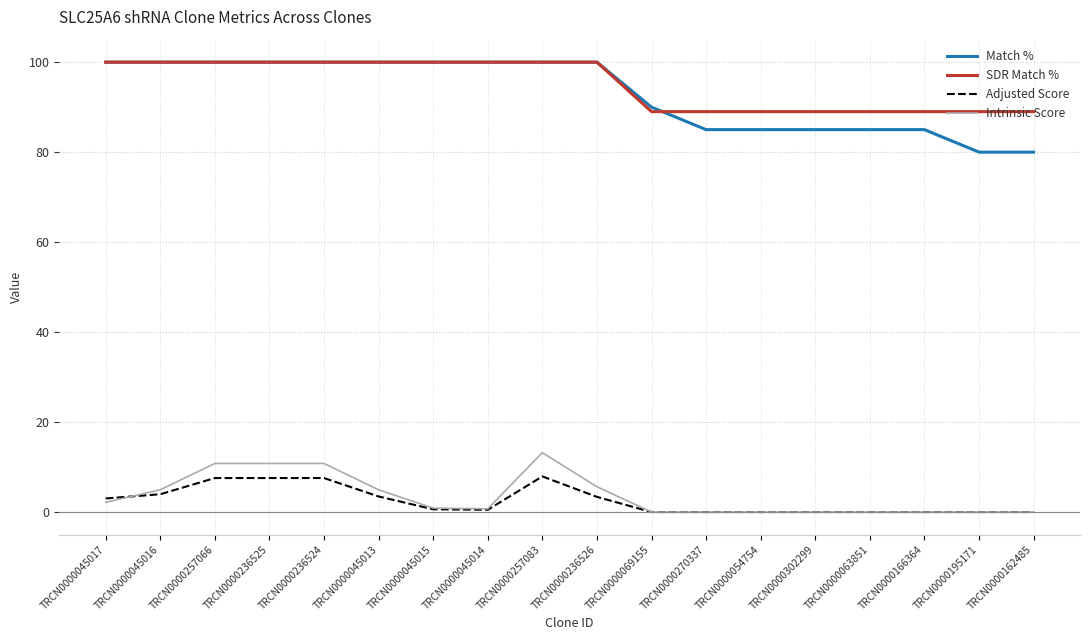

Which series has the largest total across all categories?

SDR Match %